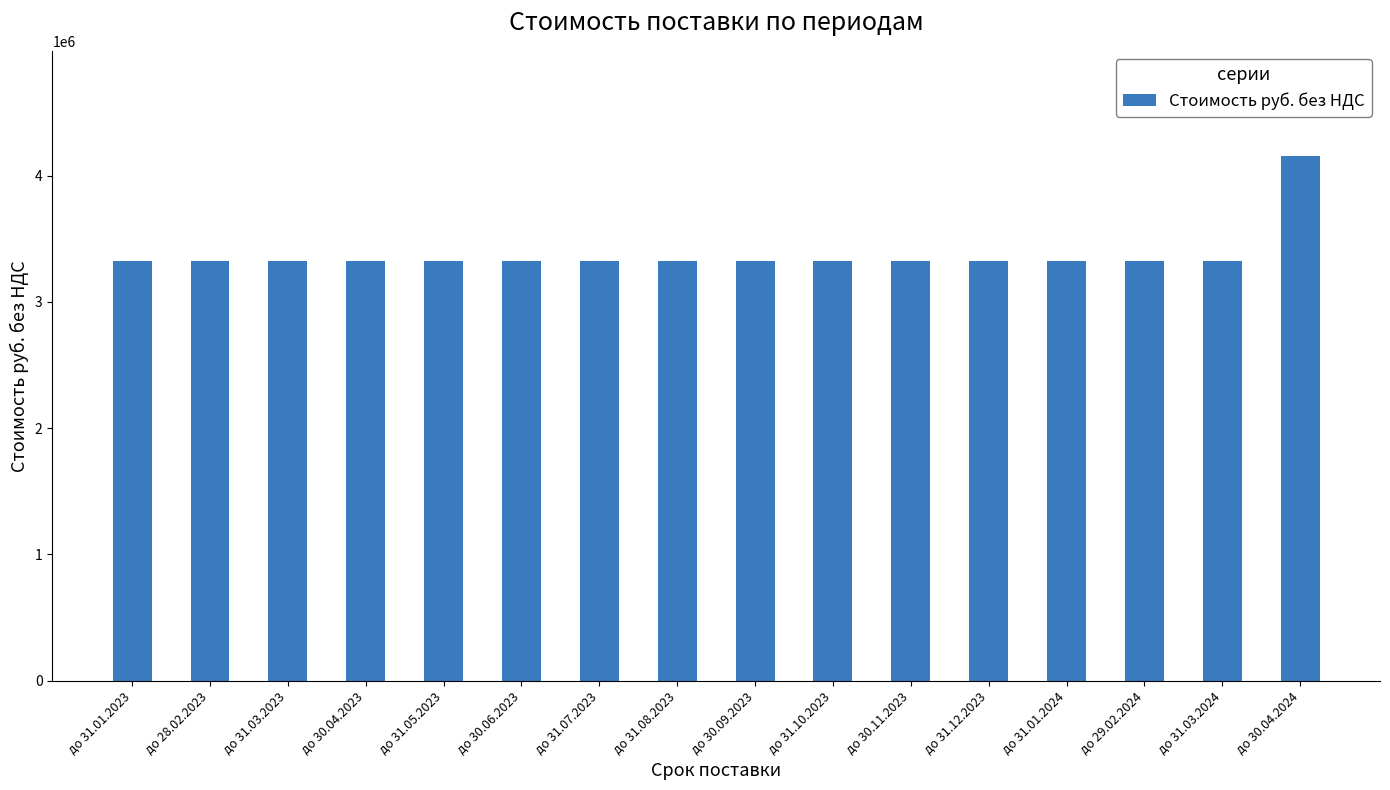

What is the minimum value shown in the chart?

3326400